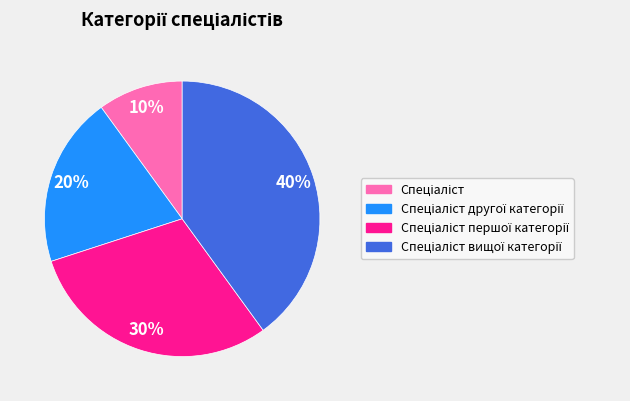

Does any single category account for the majority?

No